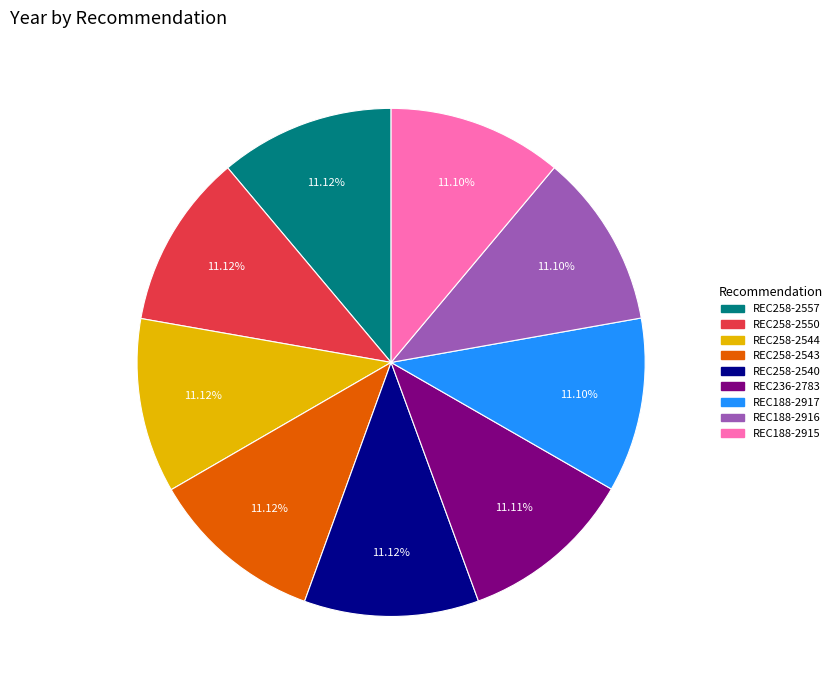

How many segments does this pie chart have?

9